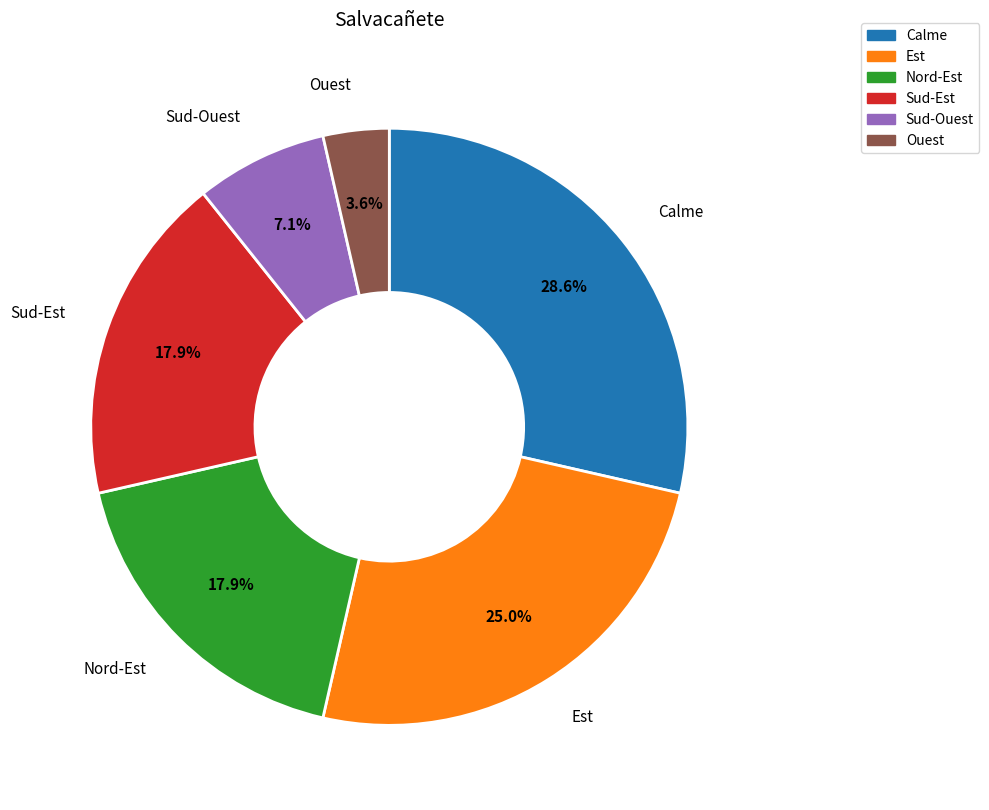

The Calme slice represents 29% of the pie. True or false?

True